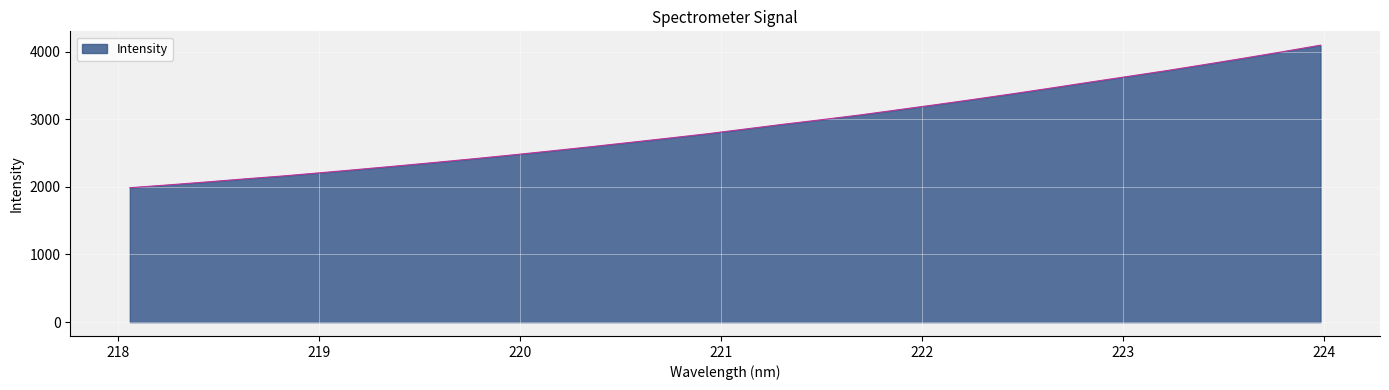

Does the chart display data point markers on the line(s)?

No